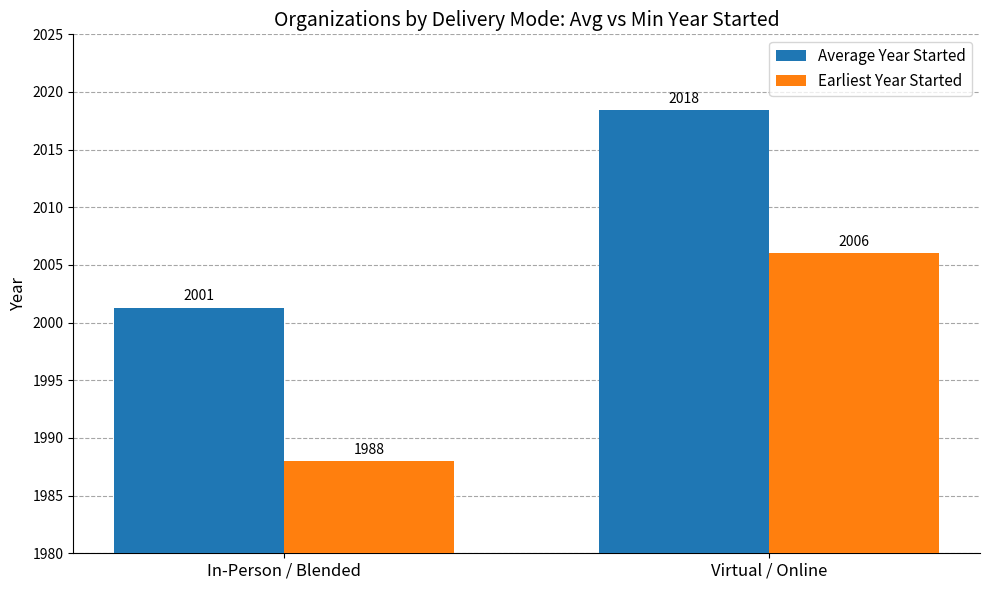

List the series in order of their overall mean, highest first.

Average Year Started, Earliest Year Started